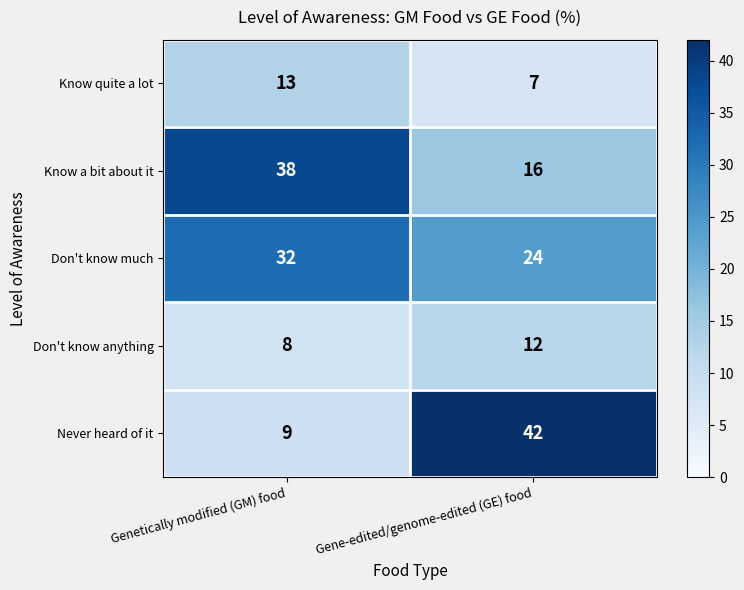

At how many categories does at least one series exceed 33?

2